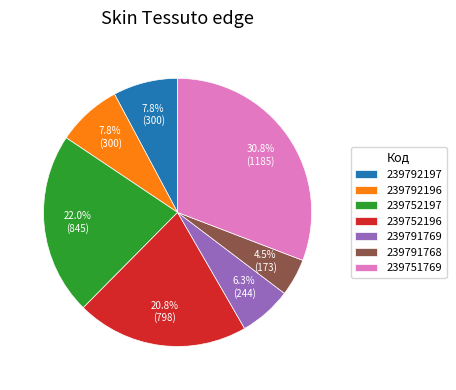

To the nearest percent, what percentage of the pie is 239792197?

8%